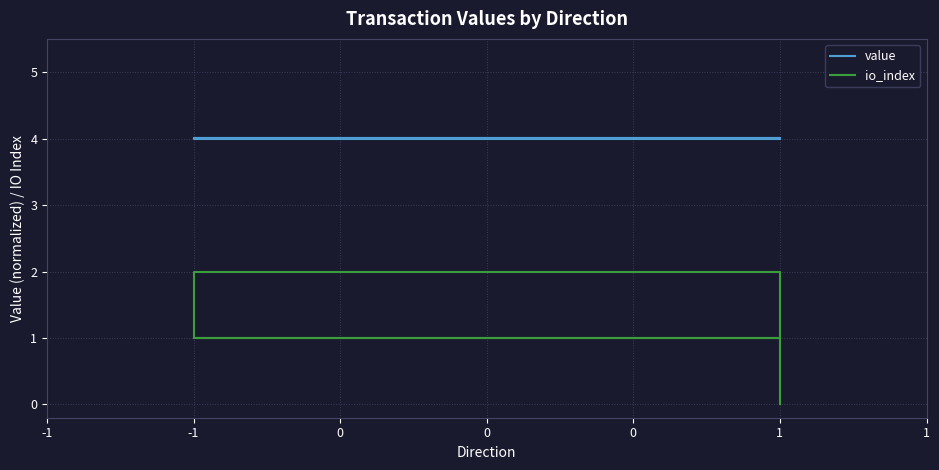

True or false: io_index and value intersect in this chart.

False